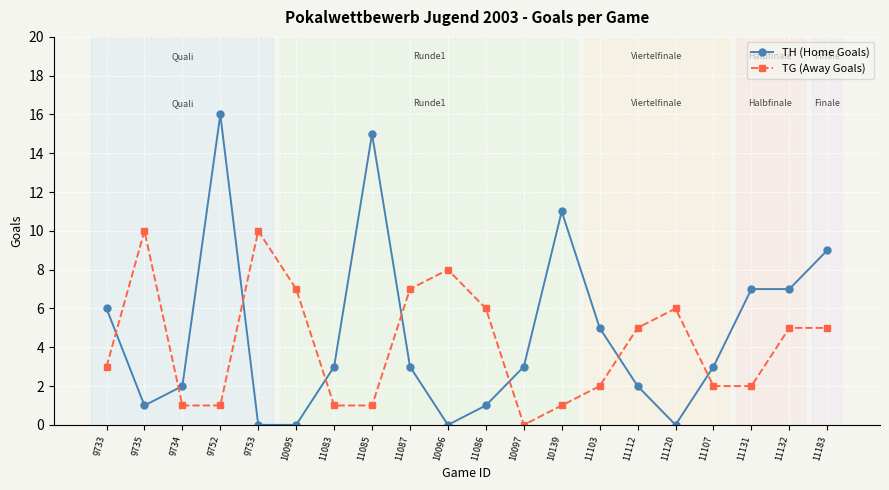

Rank the series at 11131 from lowest to highest value.

TG (Away Goals), TH (Home Goals)